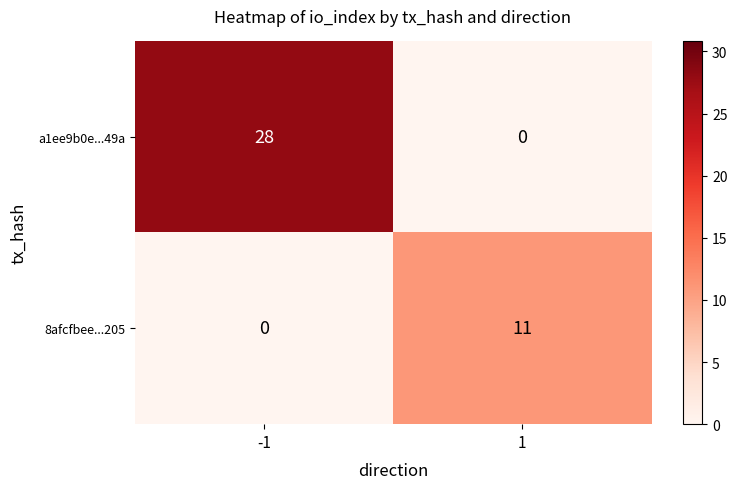

What is the difference between the maximum and minimum values in the 8afcfbee...205 series?

11